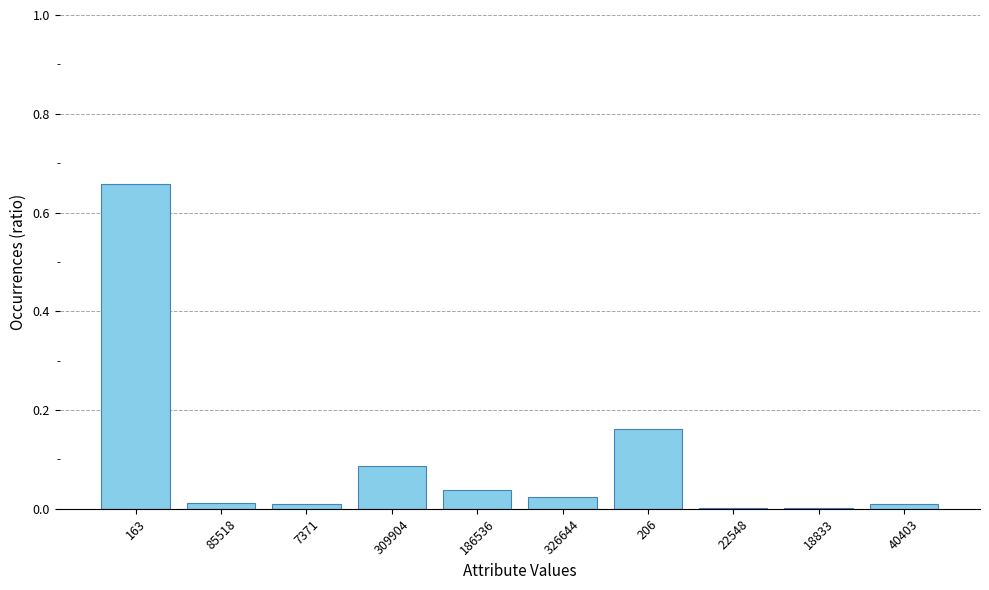

Is it true that the value at 186536 is 0.1?

False